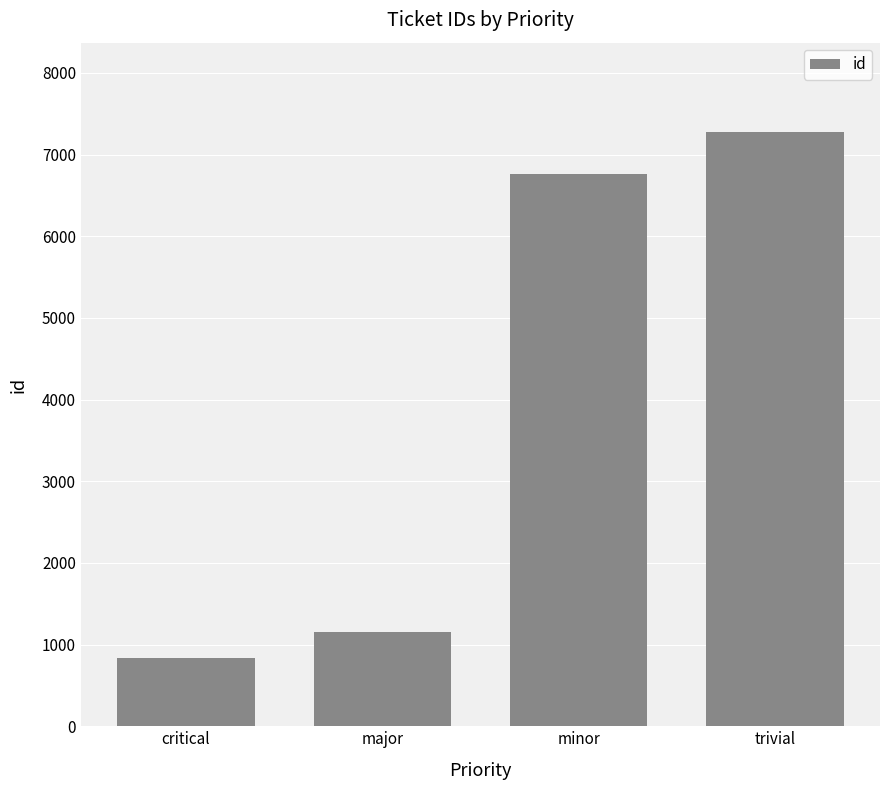

What is the difference between the maximum and minimum values?

6442